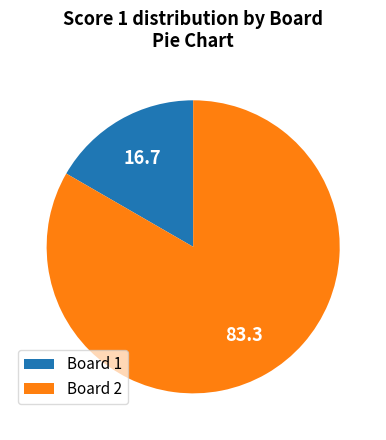

Is it true that Board 1 is 5% of the pie?

False